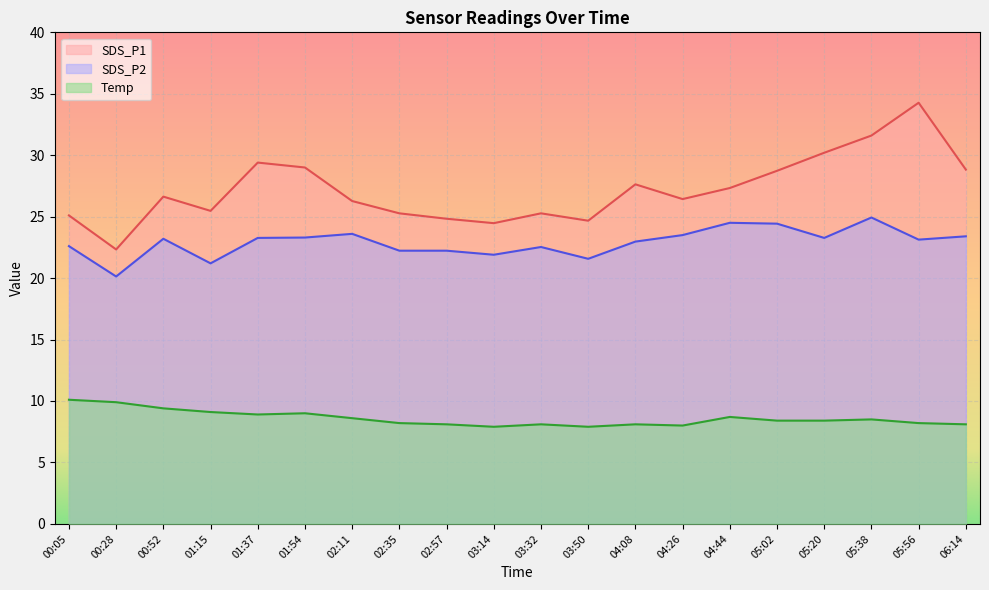

Where is the first local minimum for SDS_P2?

00:28